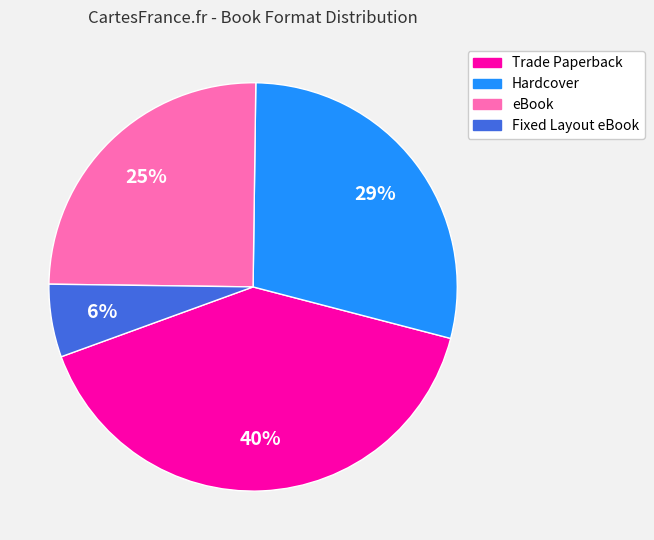

Do Hardcover and Trade Paperback together represent more than half of the pie?

Yes